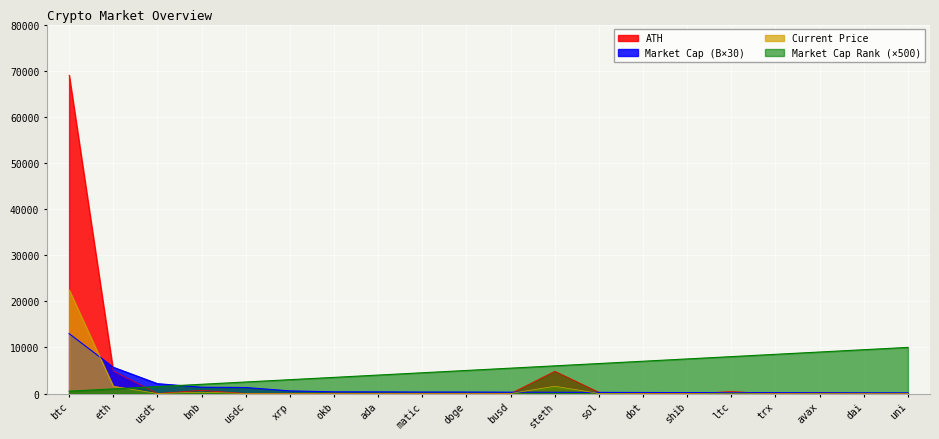

Is it true that Market Cap Rank equals 1000.0 at eth?

True